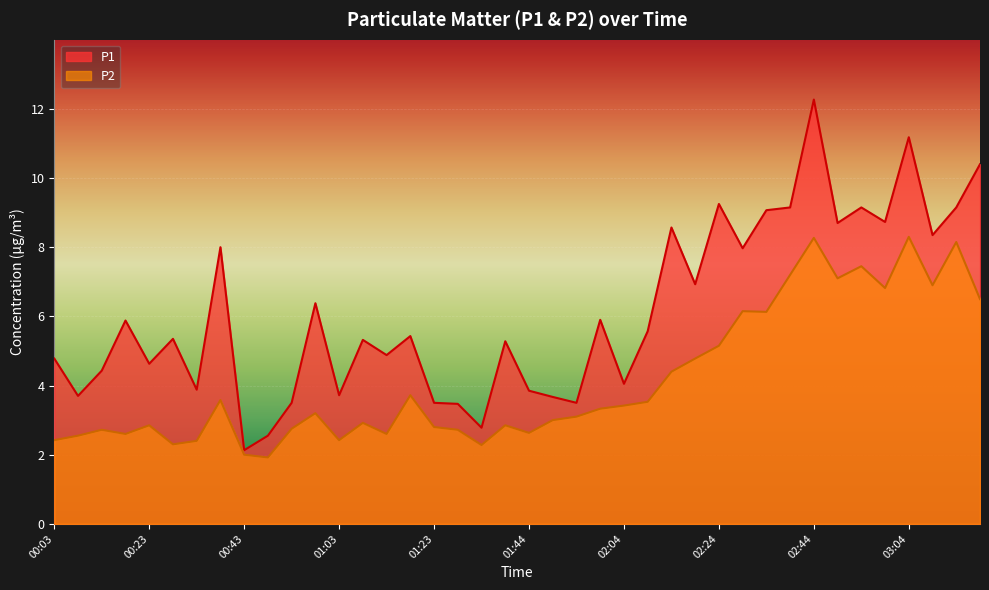

Count the number of data series in this chart.

2